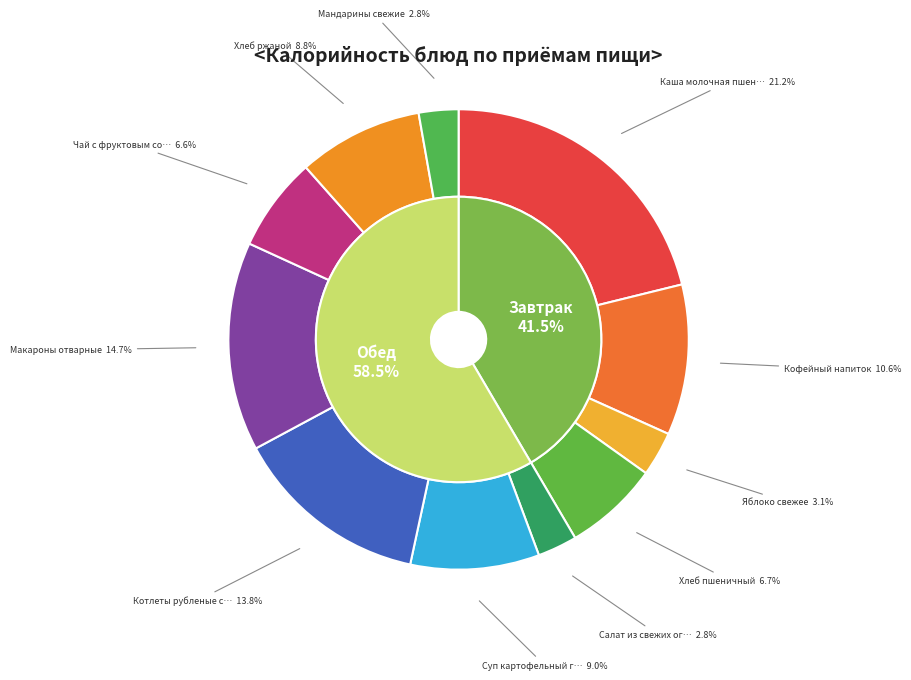

What percentage is the Яблоко свежее slice, to the nearest percent?

3%